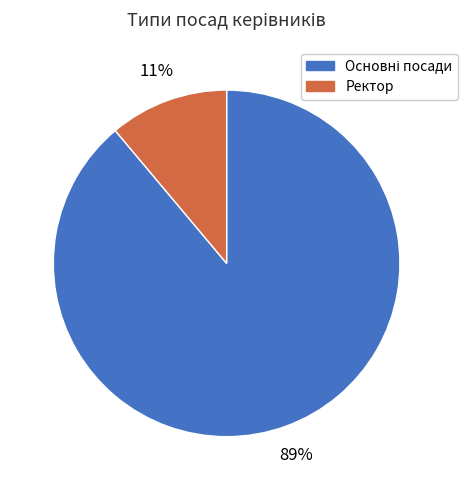

How many segments does this pie chart have?

2